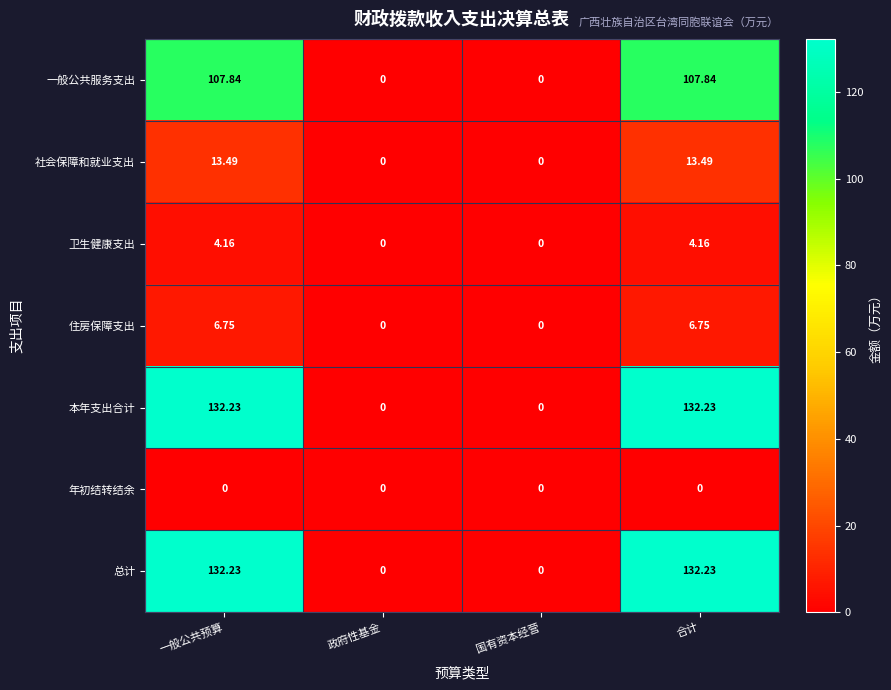

Where does the 一般公共服务支出 series first go above 107?

一般公共预算